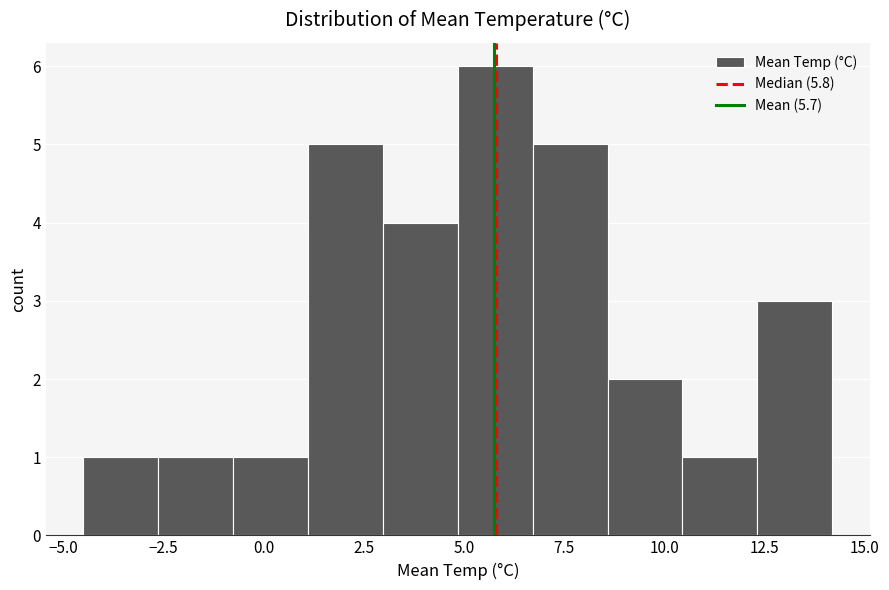

Around what value on the x-axis is the tallest bar? Give the approximate position of its centre, as read against the axis.

6.0